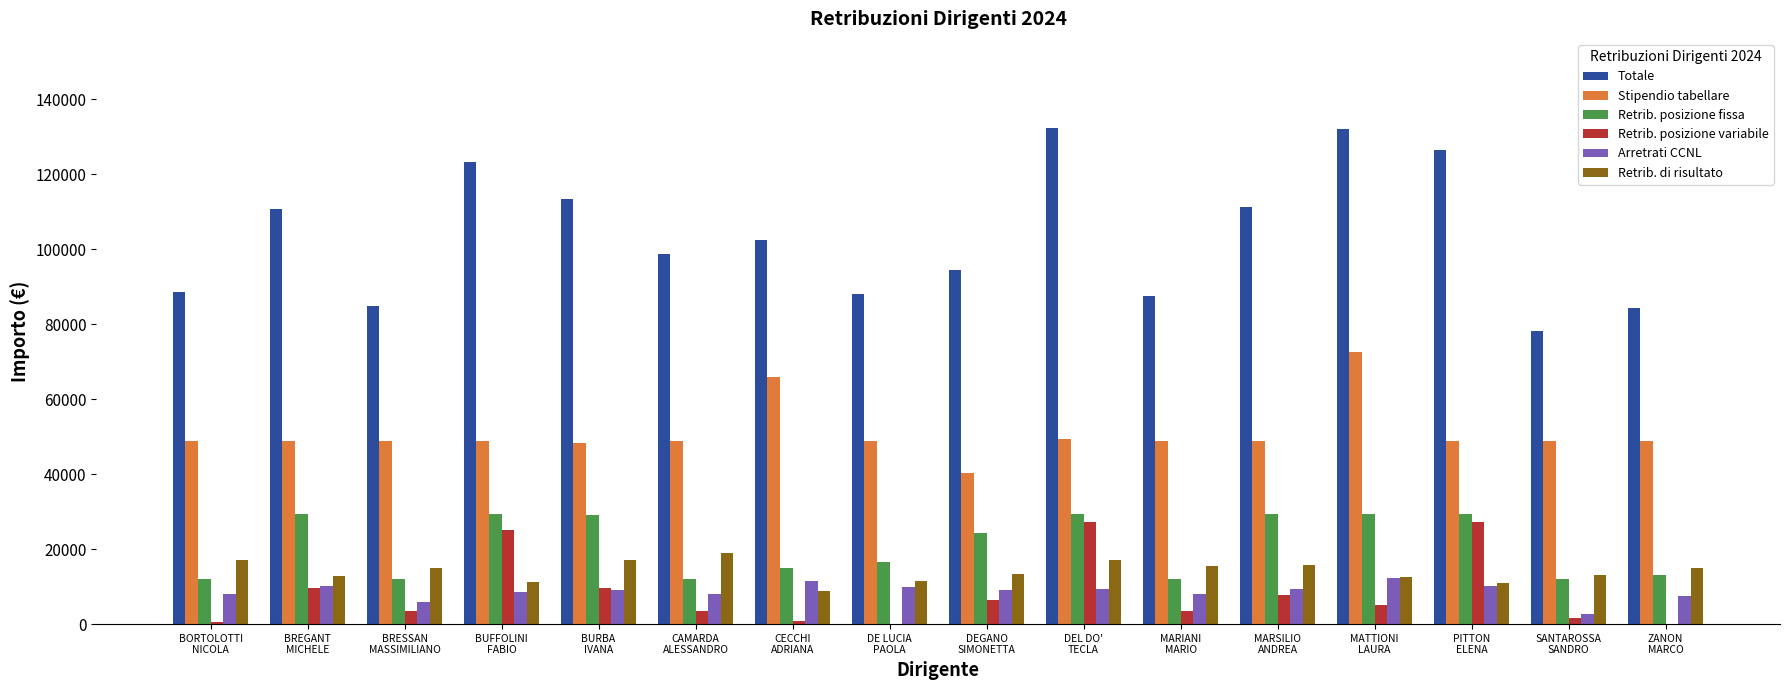

What is the greatest value displayed?

132245.9